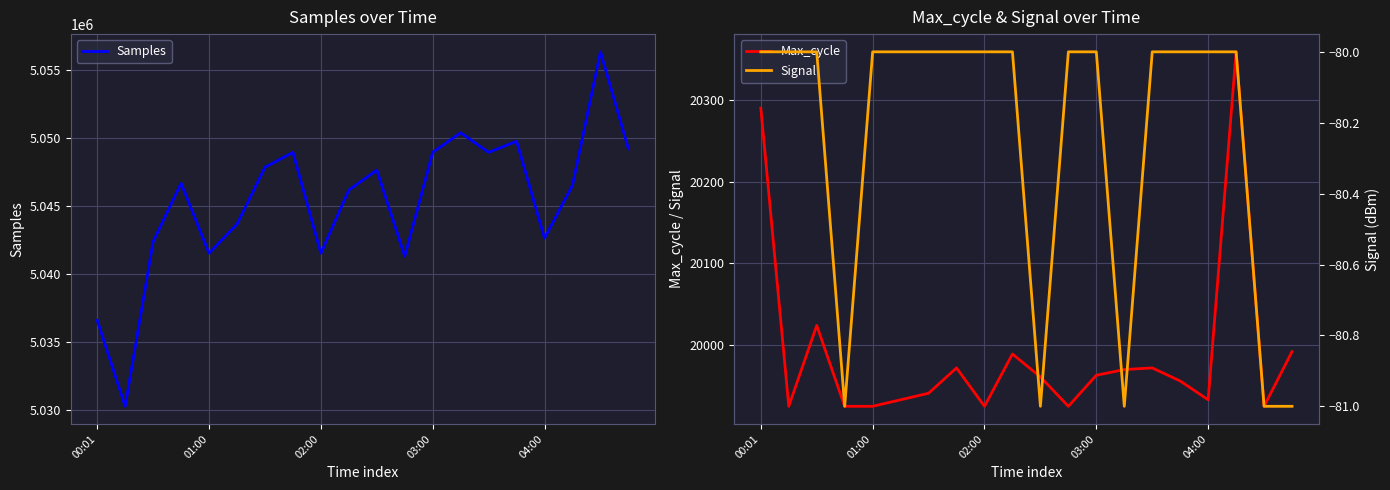

Is it true that Max_cycle equals 31077 at 13?

False